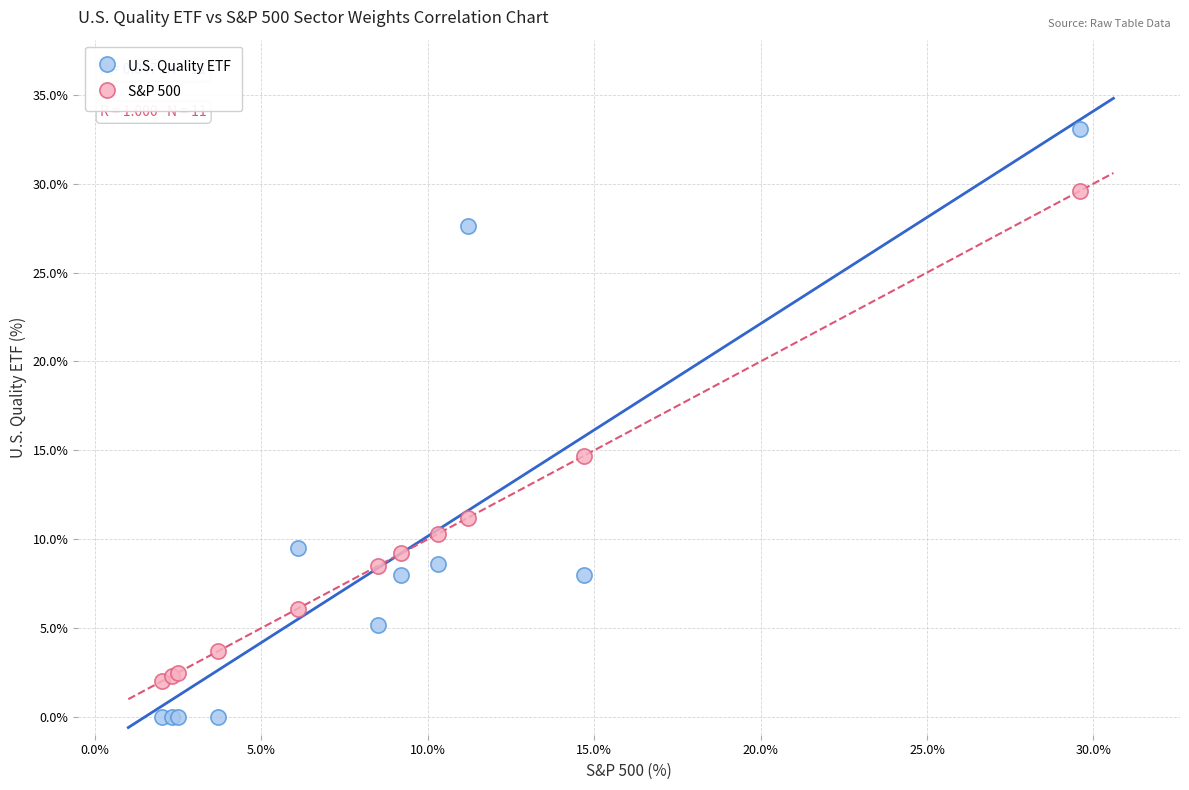

What are all the series names shown in the legend?

U.S. Quality ETF, S&P 500